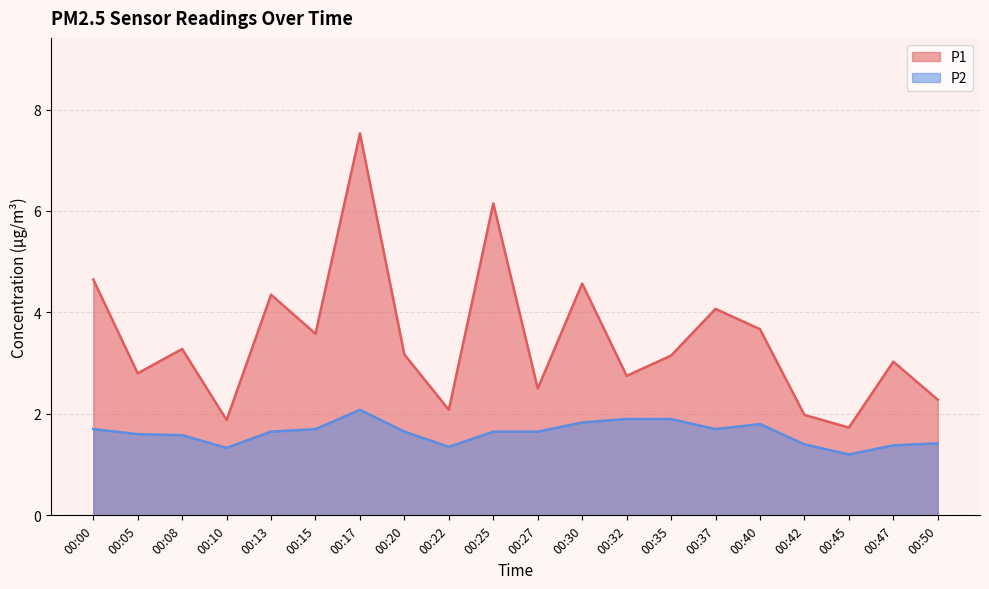

In P1, how many points are lower than both neighbors (excluding endpoints)?

7